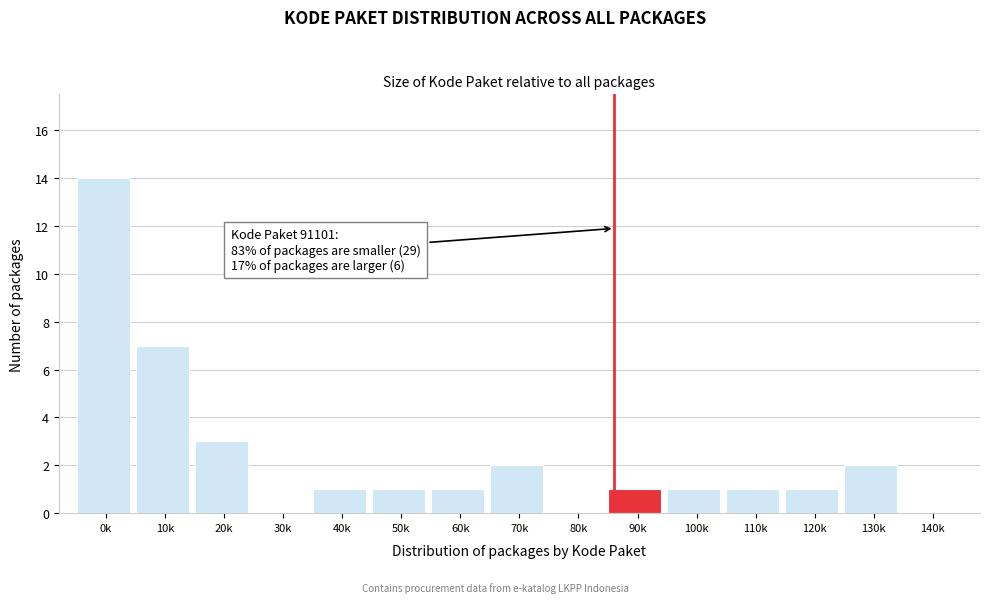

Reading left to right, transcribe all the data shown in this chart.

0k=14	10k=7	20k=3	30k=0	40k=1	50k=1	60k=1	70k=2	80k=0	90k=1	100k=1	110k=1	120k=1	130k=2	140k=0